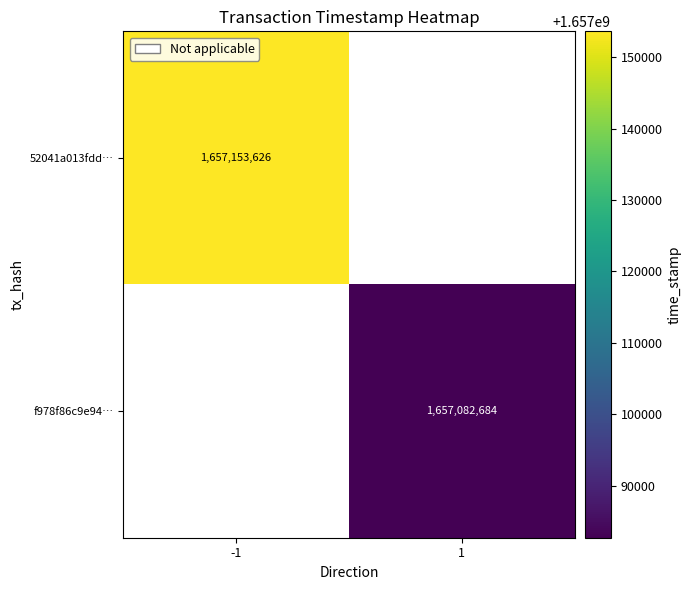

The f978f86c9e94… series shows 2484517261.4 at 1. True or false?

False